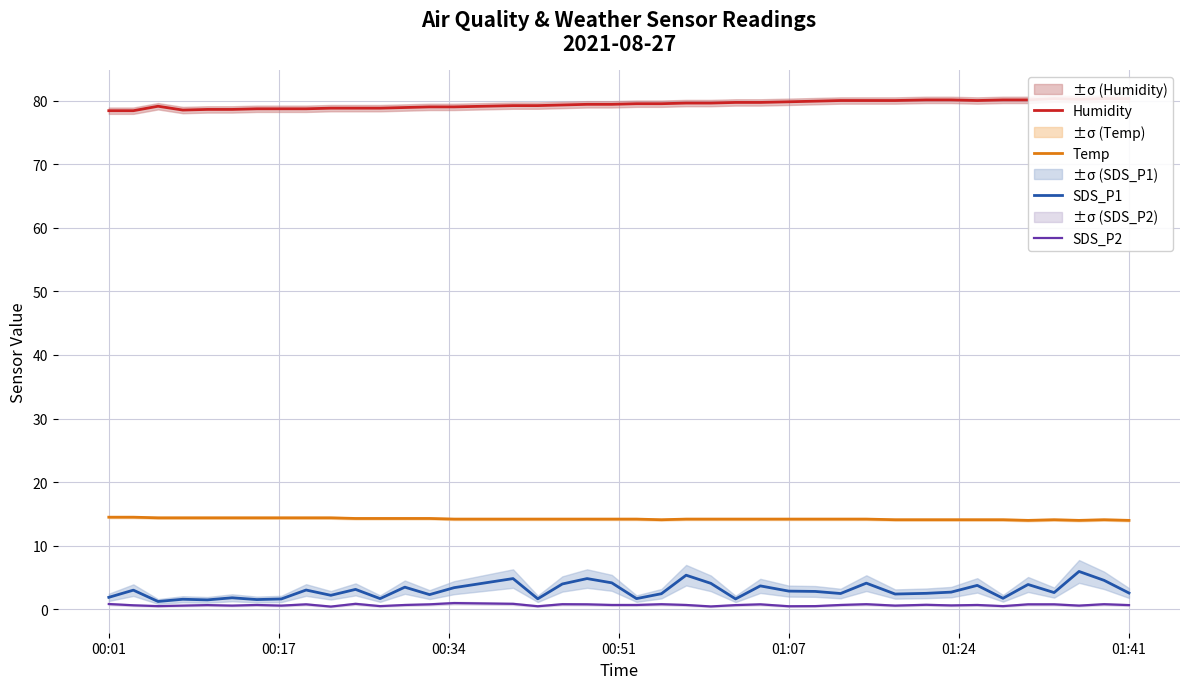

What is the difference between the second highest and second lowest values in the SDS_P2 series?

0.4